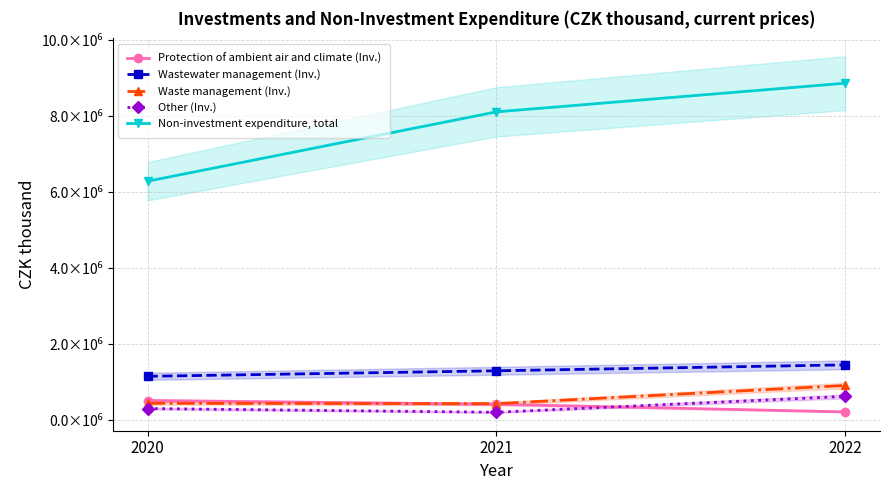

What is the maximum value for Other (Inv.)?

628768